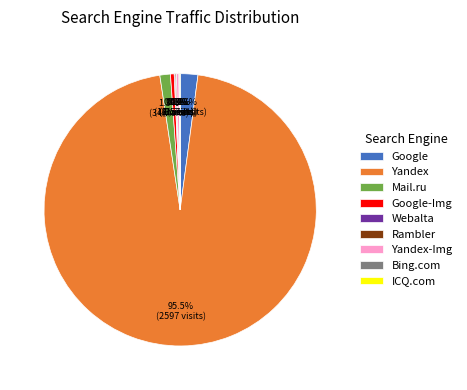

Does Google represent more than half of the total?

No